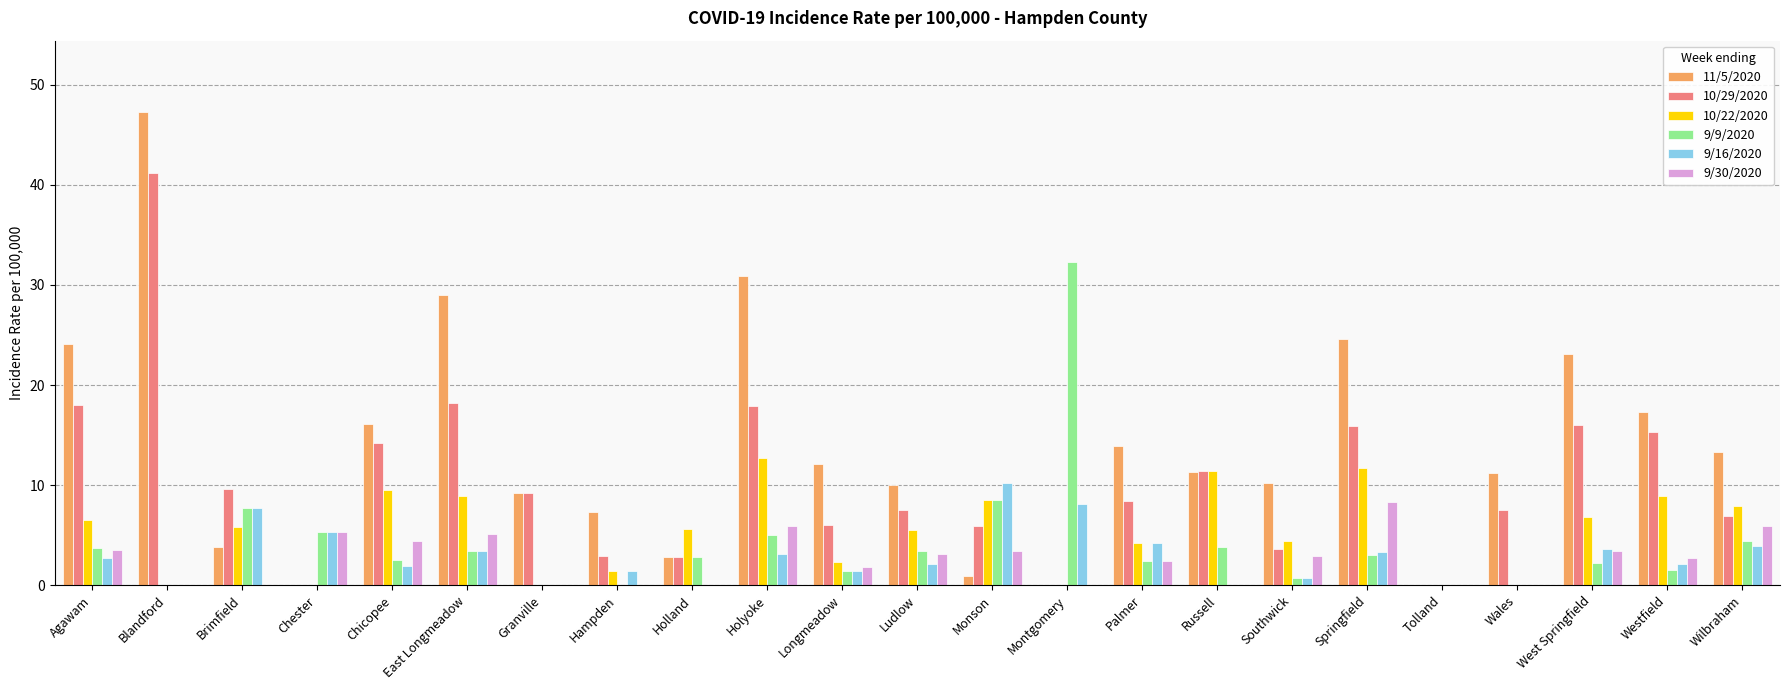

Is it true that 10/29/2020 equals 17.9 at Holyoke?

True